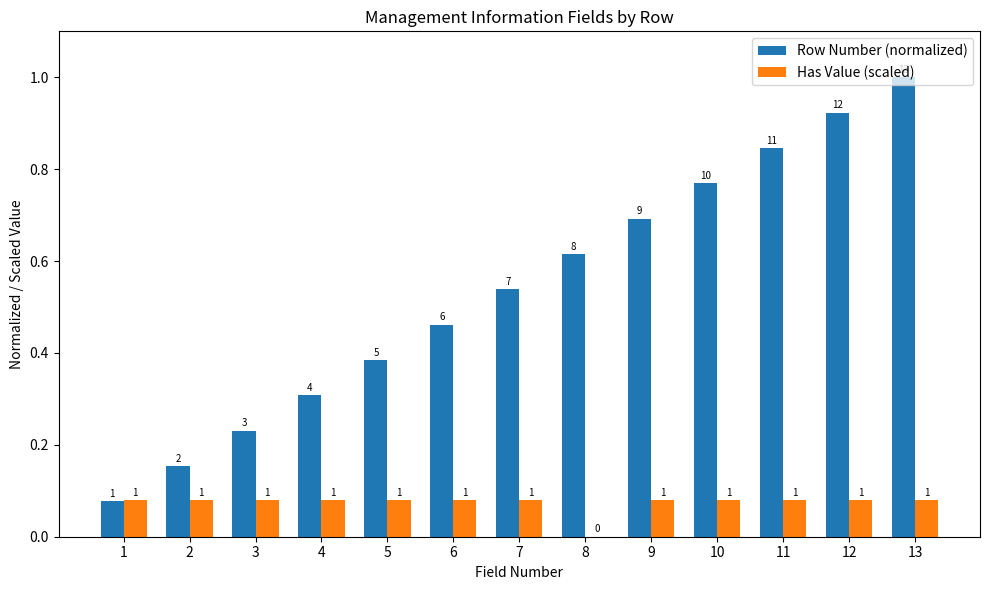

At which category does the chart reach its peak across all series?

13